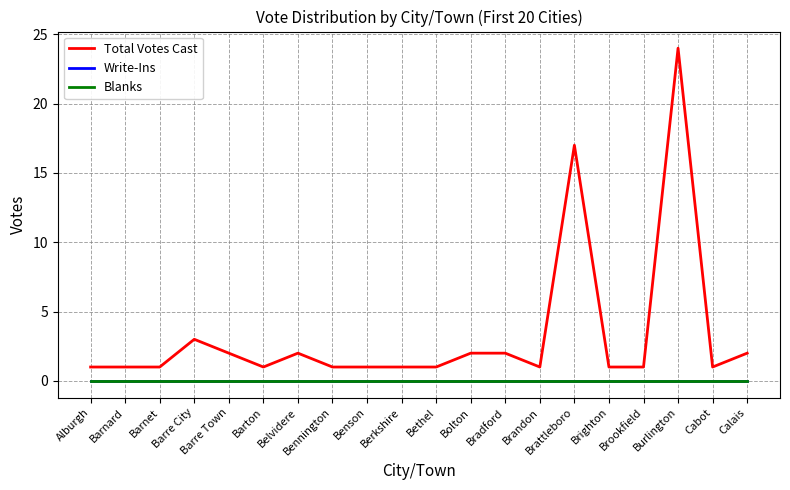

Where is Blanks nearest to the value 0?

Alburgh